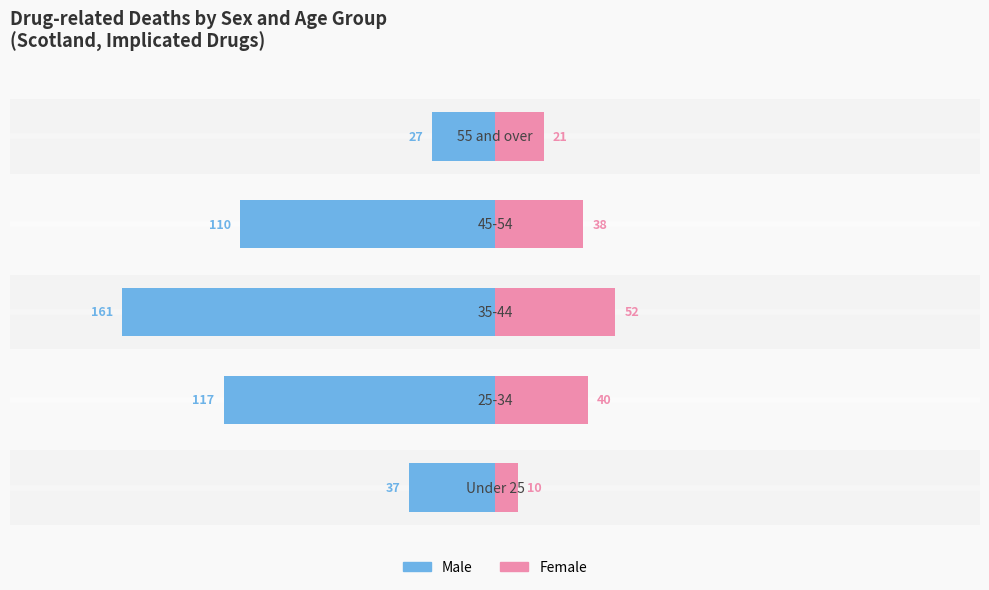

What is the value of the Female bar at the 2nd from the left?

40